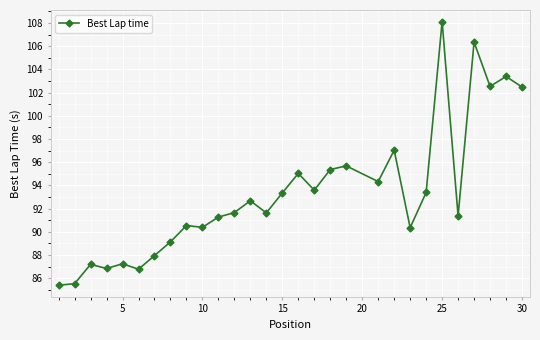

What is the value of the 16th point from the left?

95.0